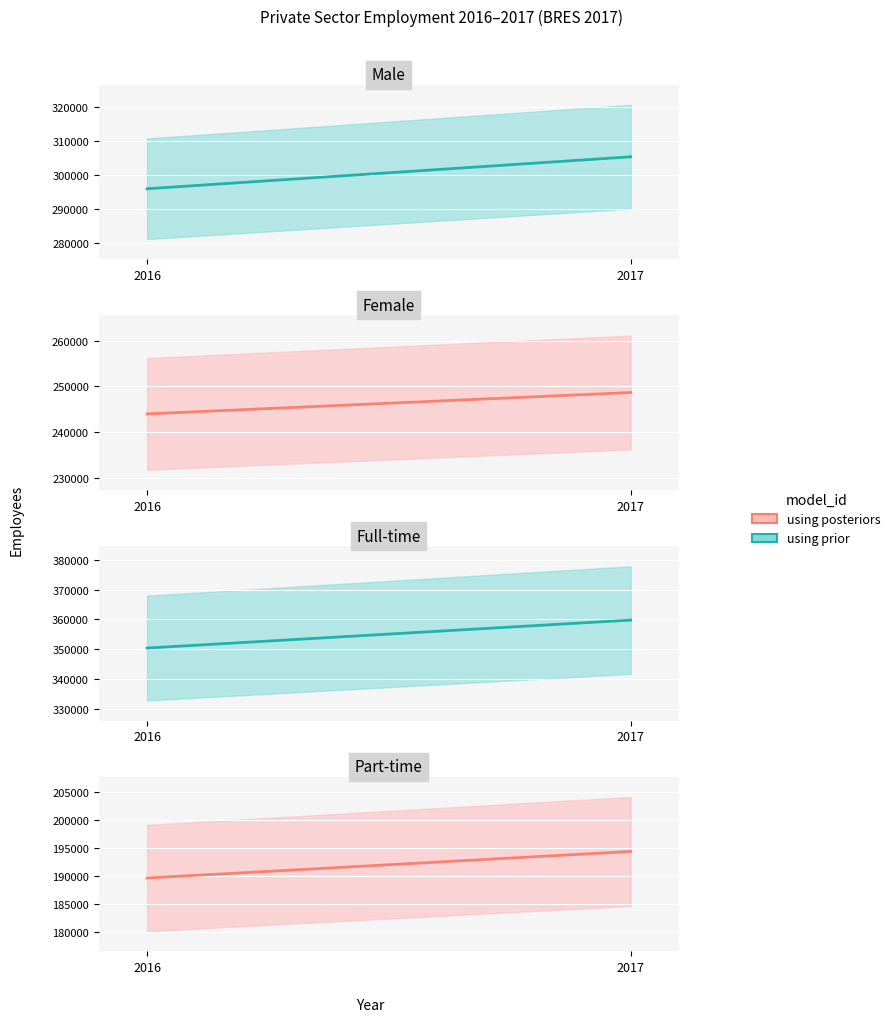

Between 2016 and 2017, which is larger?

2017